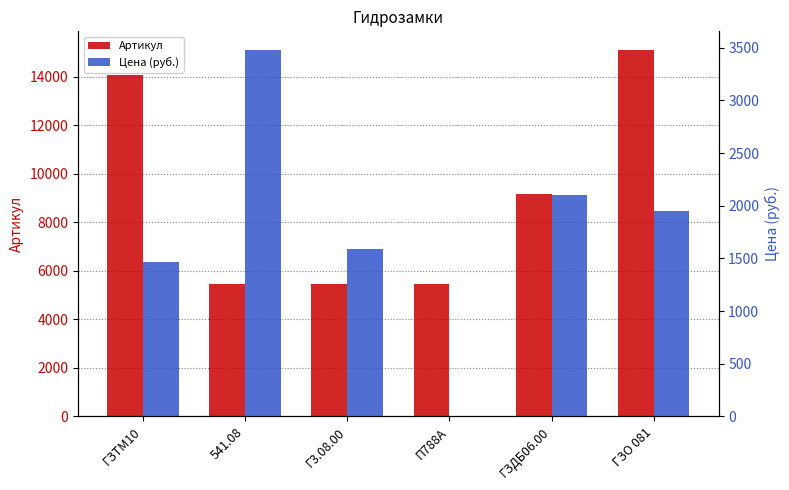

What is the difference between the maximum and minimum values in the Цена (руб.) series?

3481